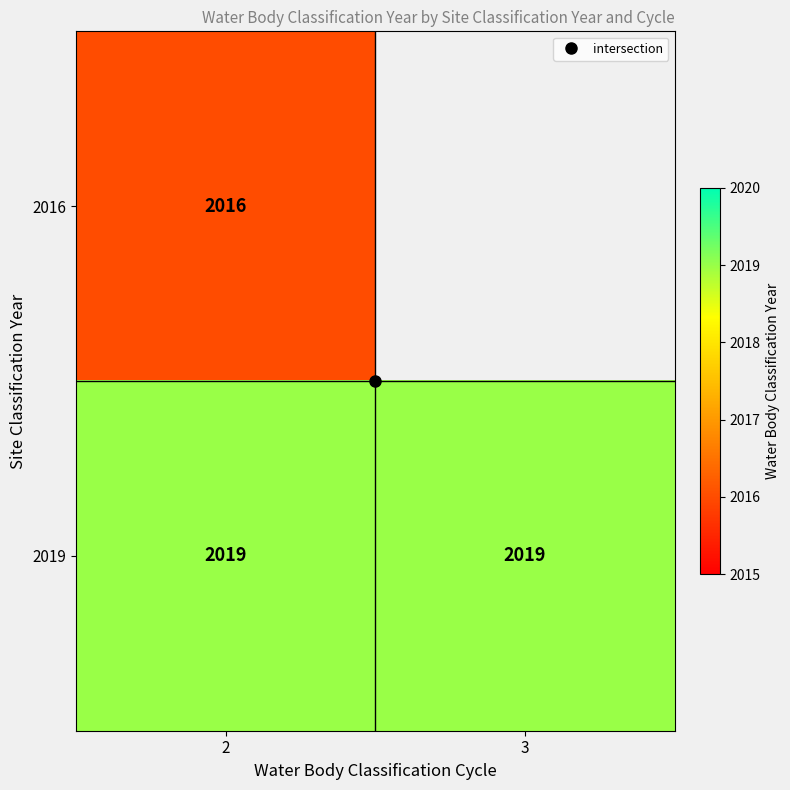

Is it true that 2016 equals 3077.1 at 2?

False